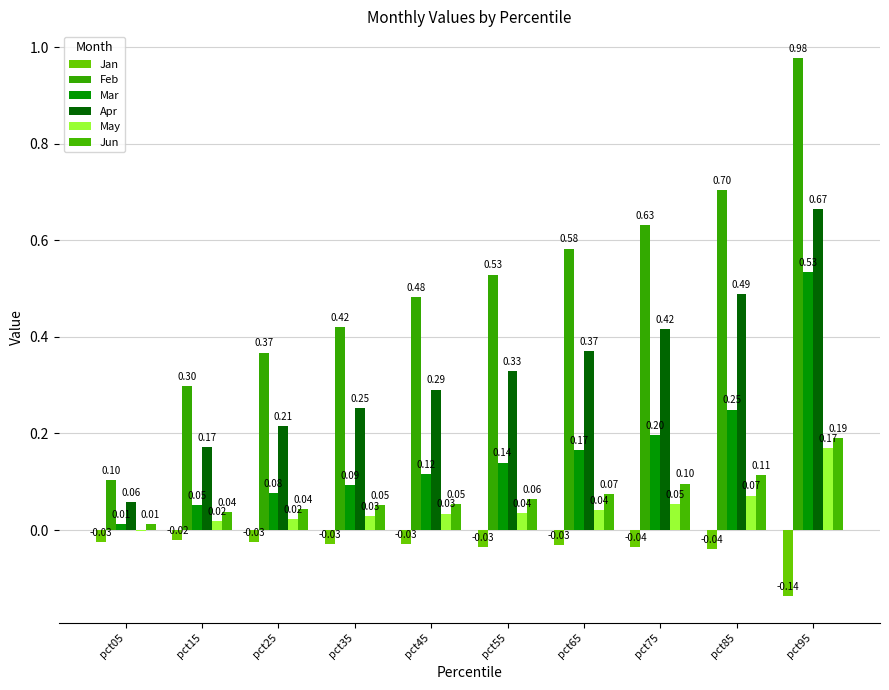

Is it true that Feb equals 0.1 at pct05?

True